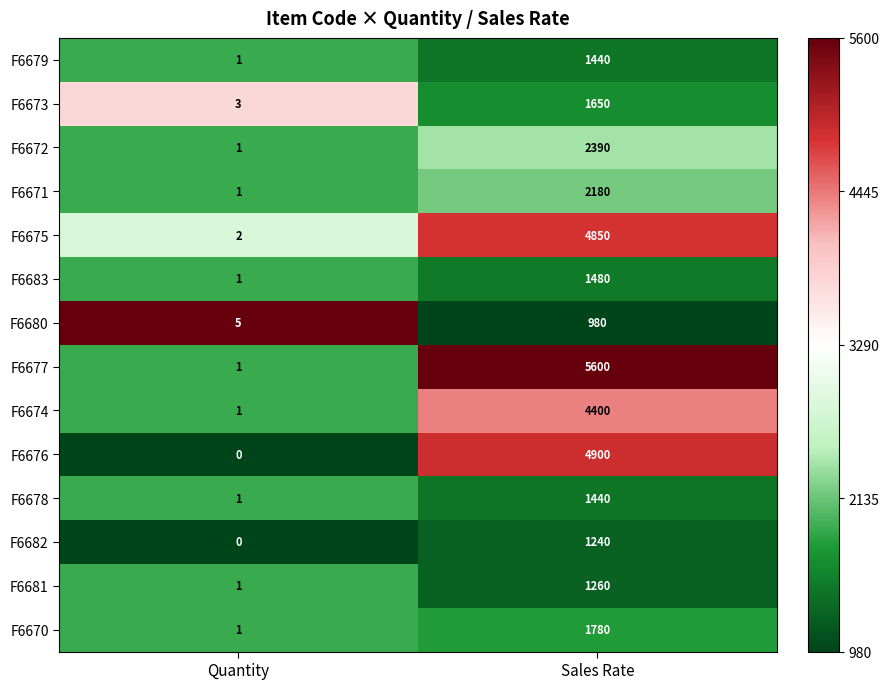

Is it true that F6681 equals 0 at Quantity?

False